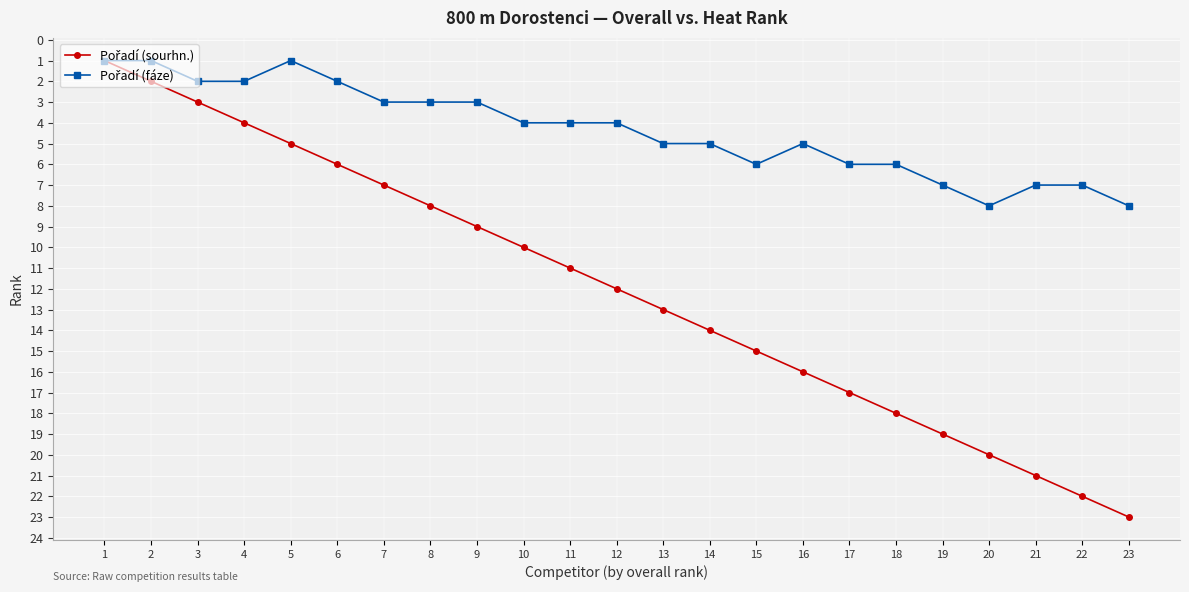

At which category is the sum across all series the highest?

23